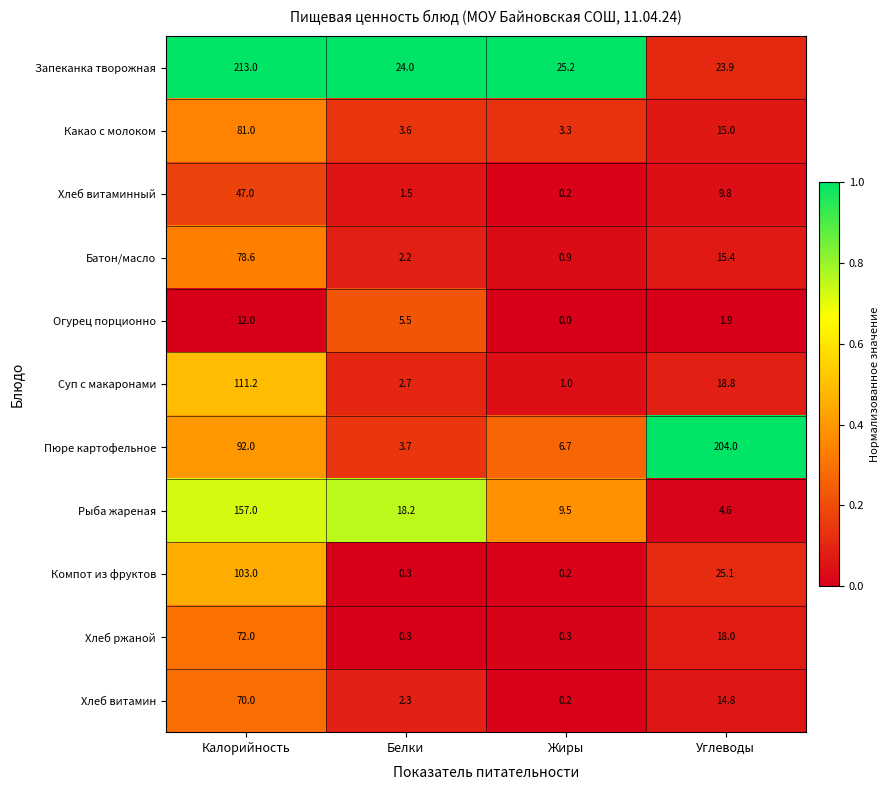

What is the greatest value displayed?

213.0